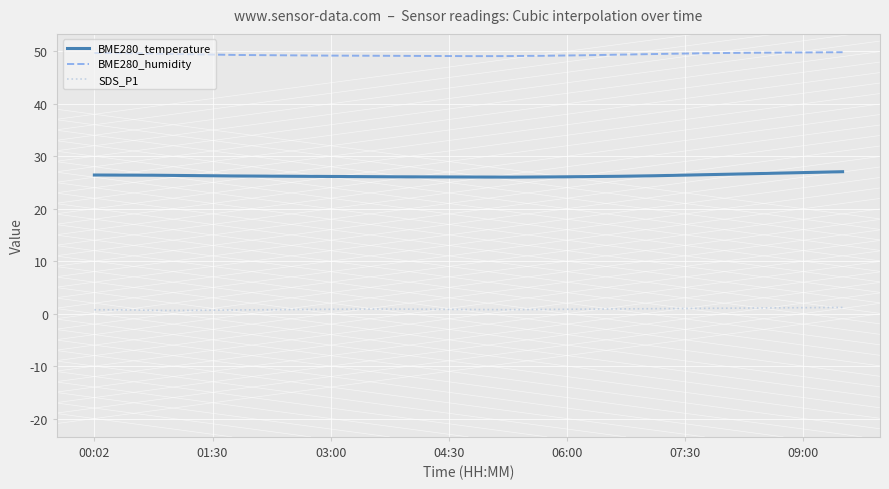

Which series has the largest total across all categories?

BME280_humidity